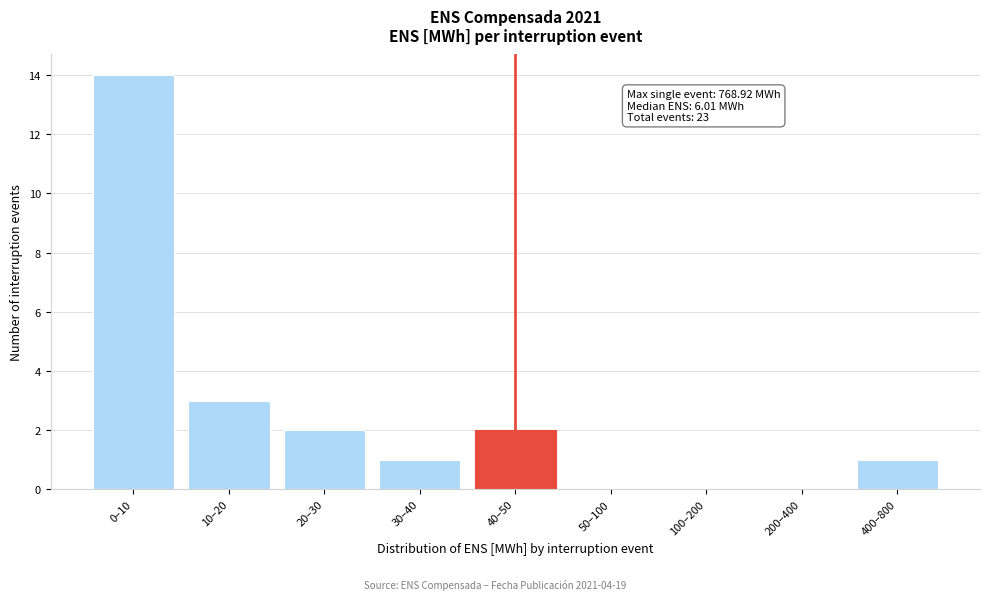

Reading left to right, extract all data points from this chart.

0–10=14	10–20=3	20–30=2	30–40=1	40–50=2	50–100=0	100–200=0	200–400=0	400–800=1